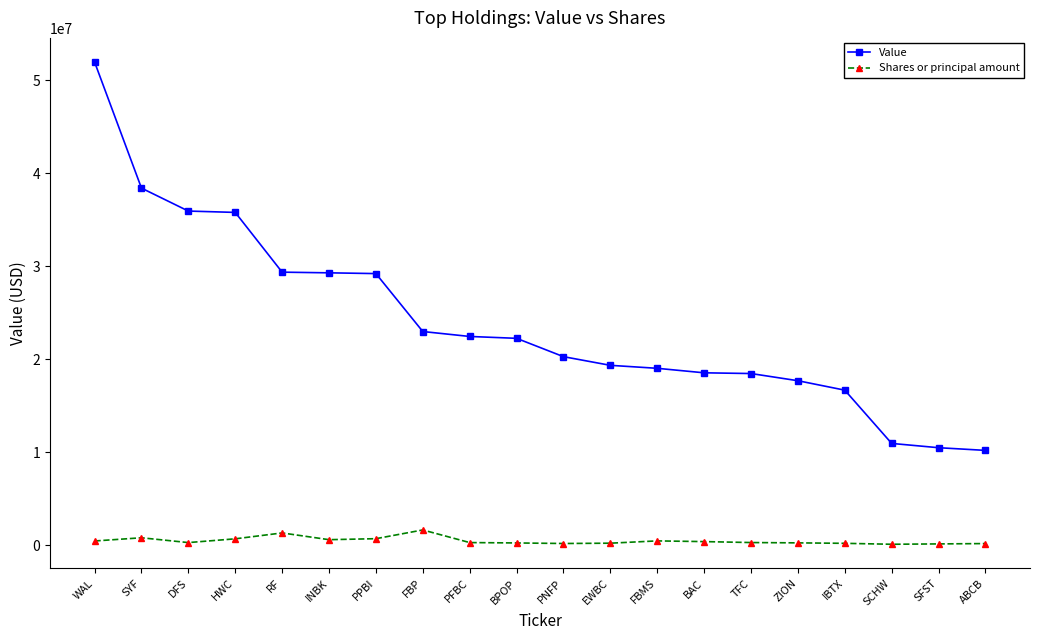

Which series has the largest range (max minus min)?

Value